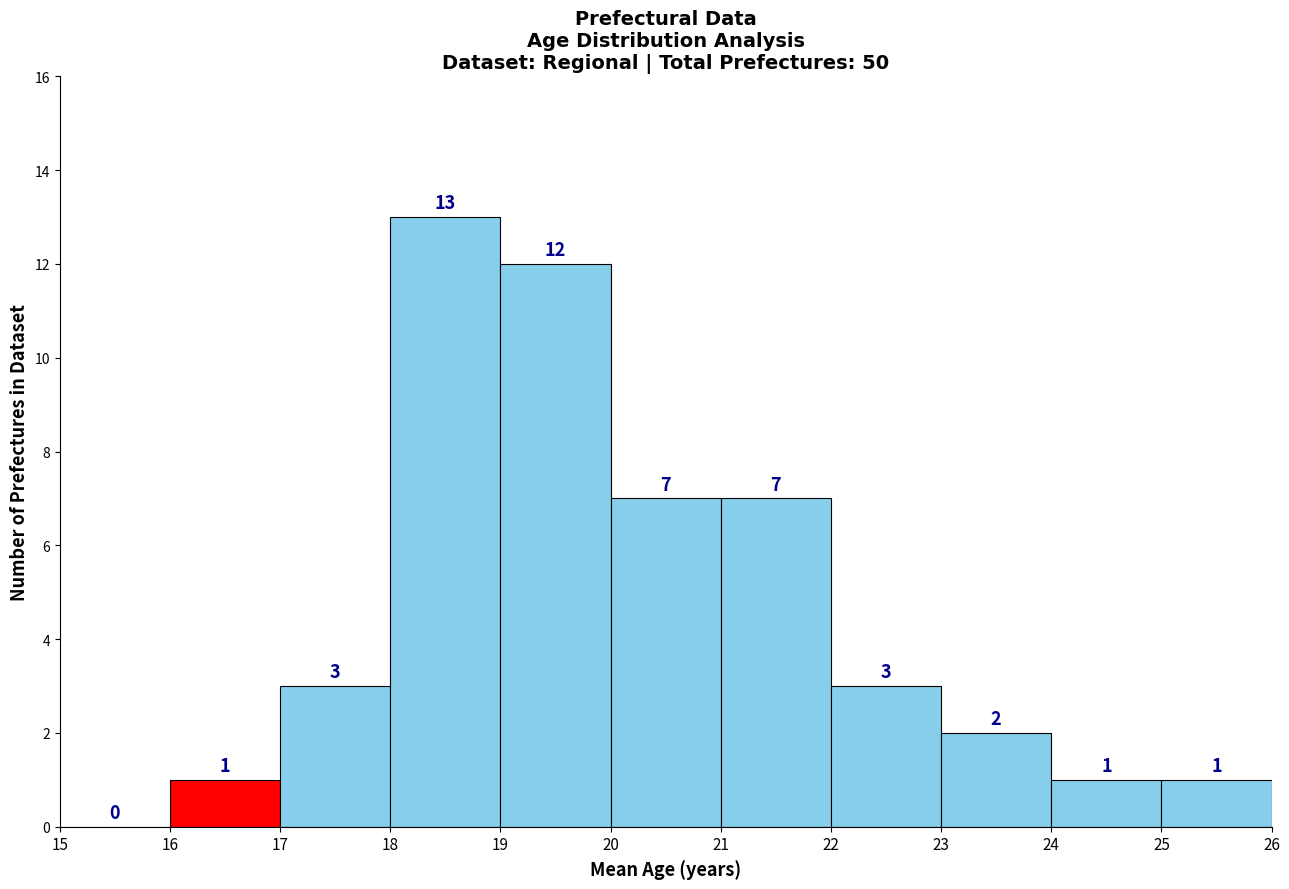

Which range on the x-axis has the tallest bar?

18 to 19